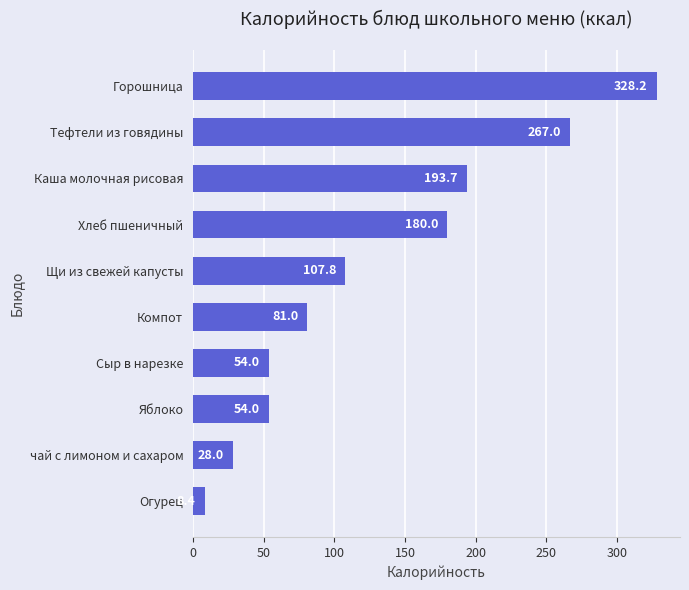

The value at Яблоко is 73.4. True or false?

False